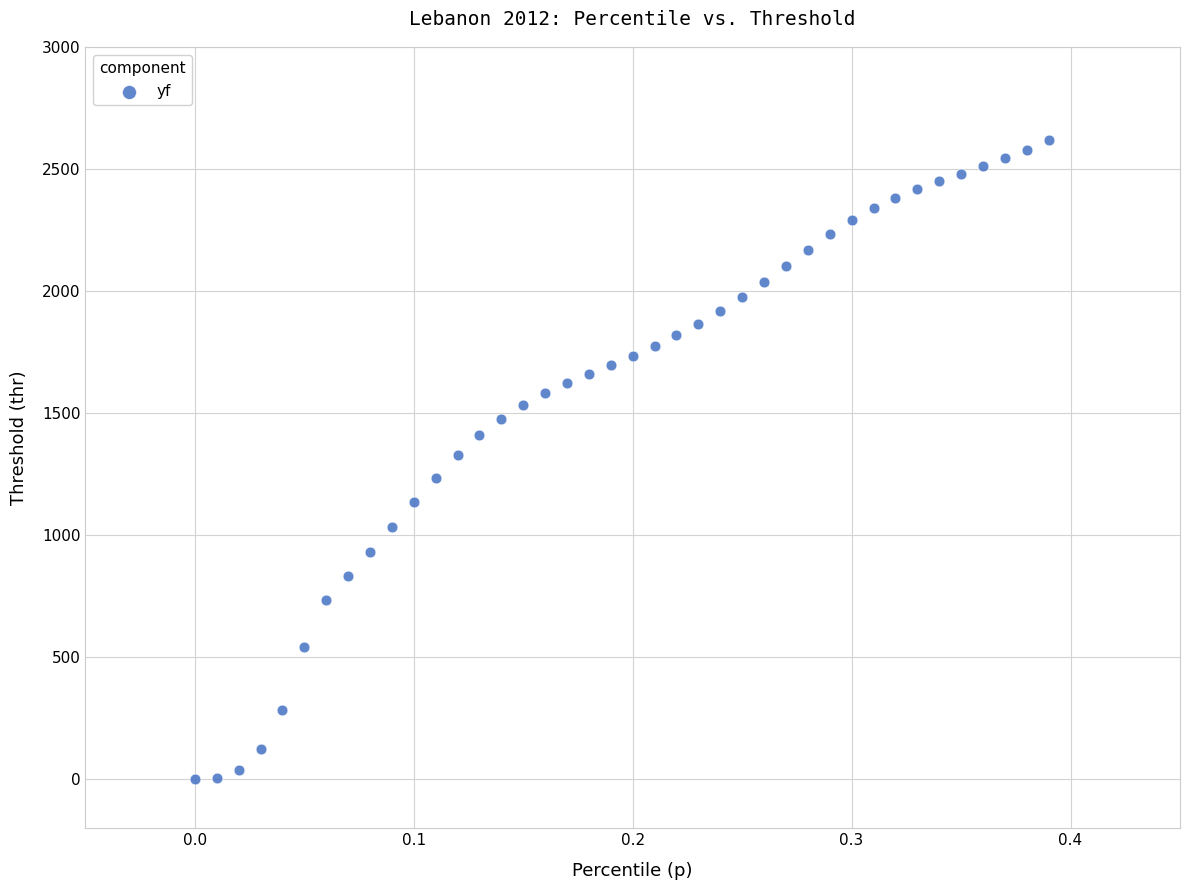

What is the range of Y values (max minus min)?

2620.4